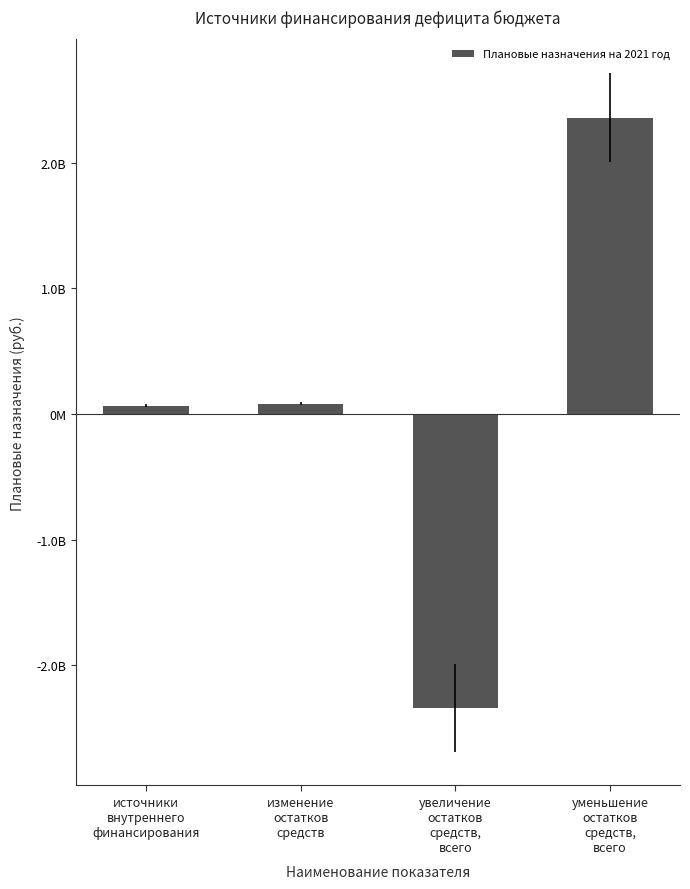

Which category has the lowest value across all series?

увеличение
остатков
средств,
всего